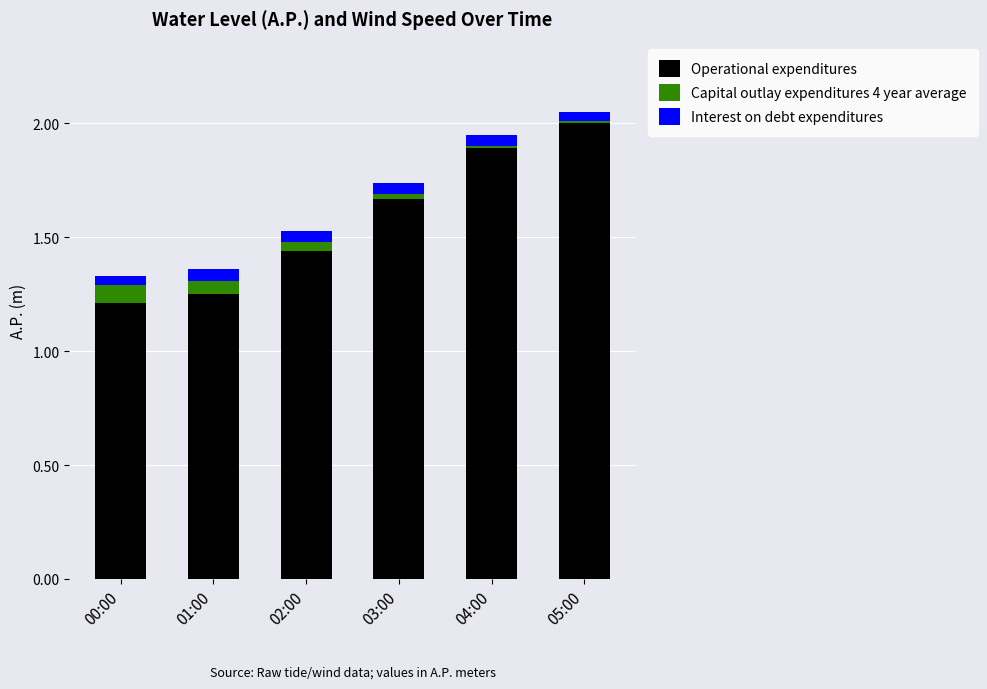

Count the number of data series in this chart.

3